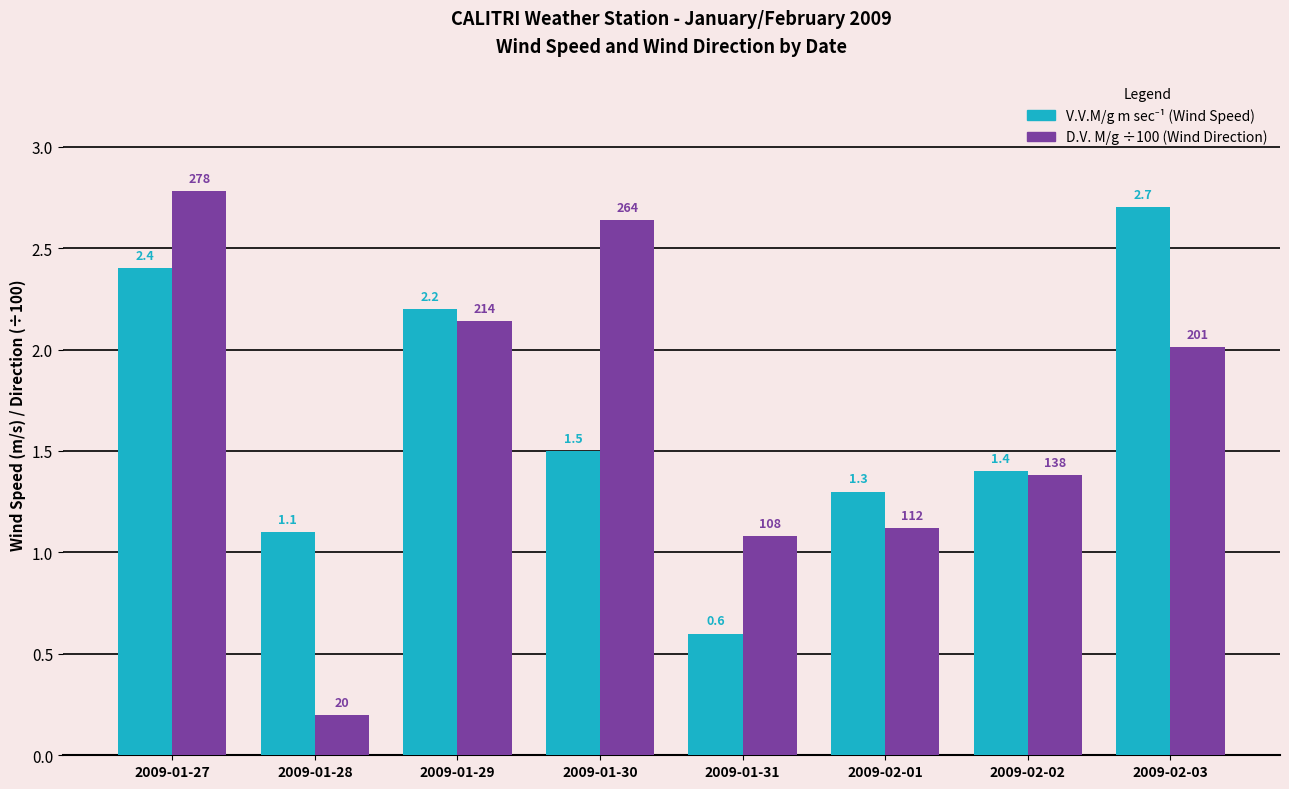

At which category is the sum across all series the highest?

2009-01-27